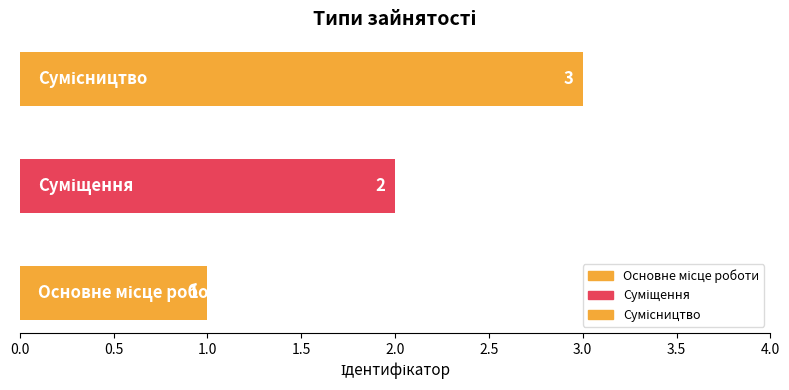

The value at Основне місце роботи is 1. True or false?

True